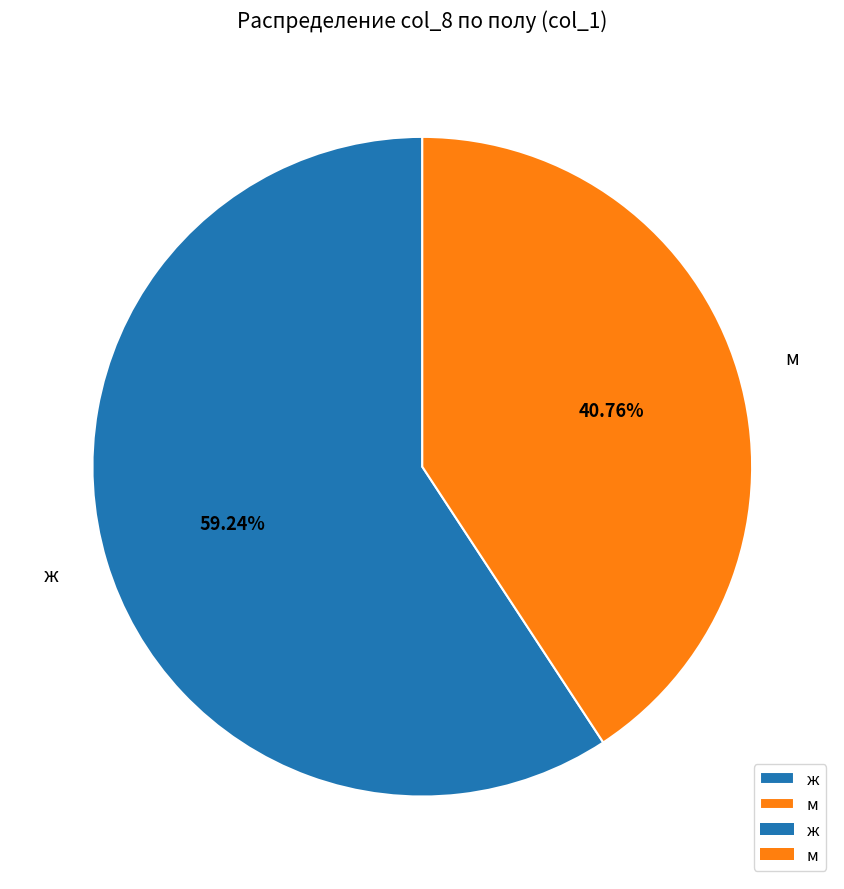

Do ж and м together represent more than half of the pie?

Yes